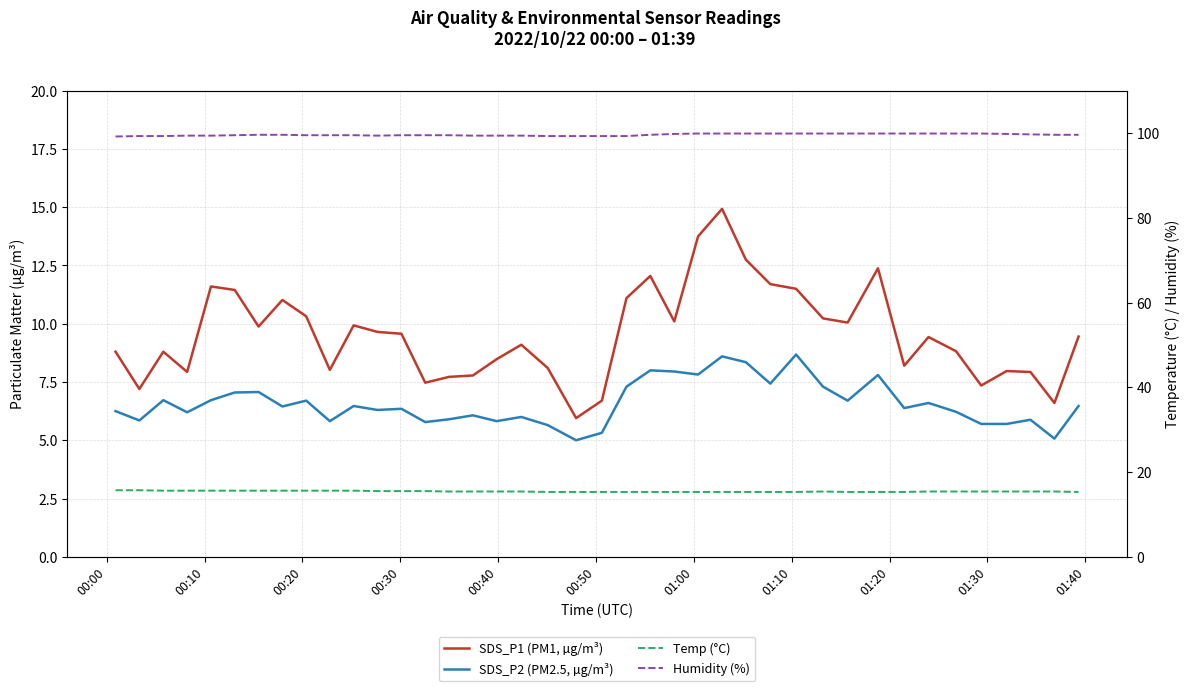

What are all the series names shown in the legend?

SDS_P1 (PM1, µg/m³), SDS_P2 (PM2.5, µg/m³), Temp (°C), Humidity (%)